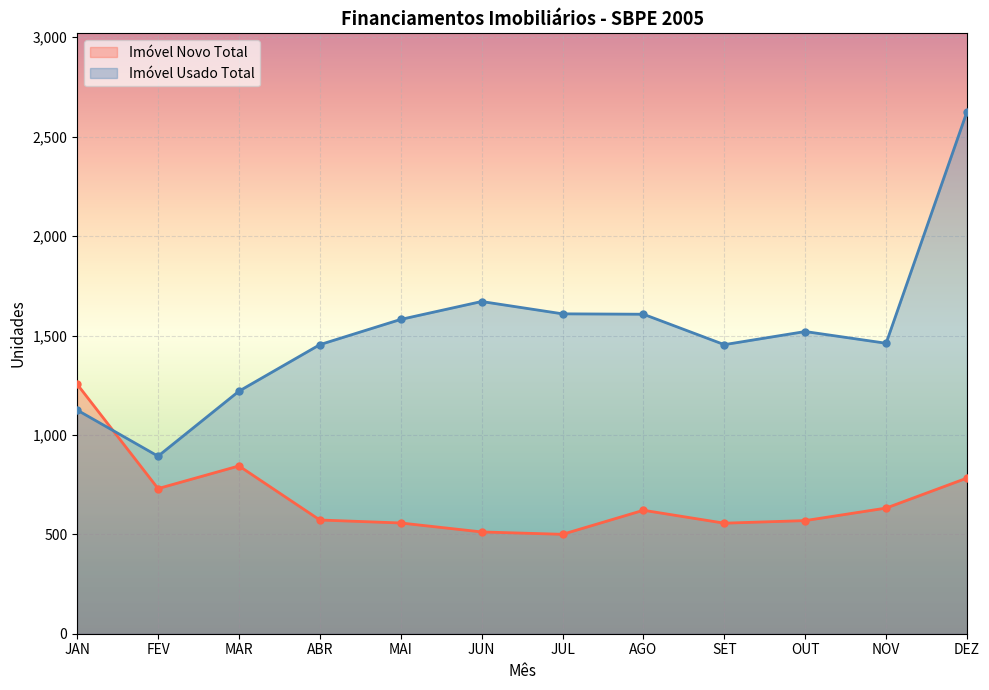

What is the difference between the second highest and second lowest values in the Imóvel Novo Total series?

332